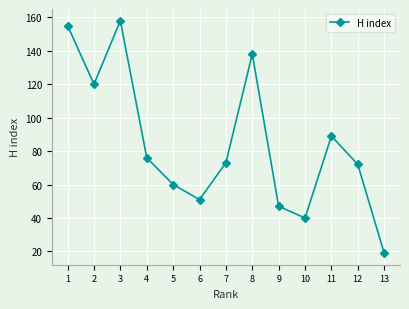

How many categories are shown in the chart?

13